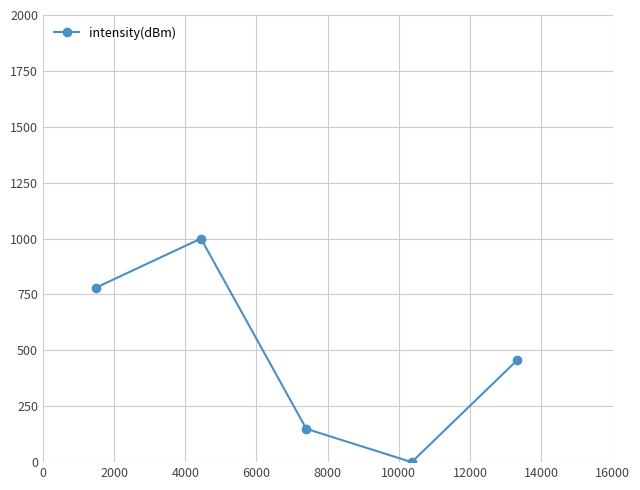

What is the greatest value displayed?

1000.0